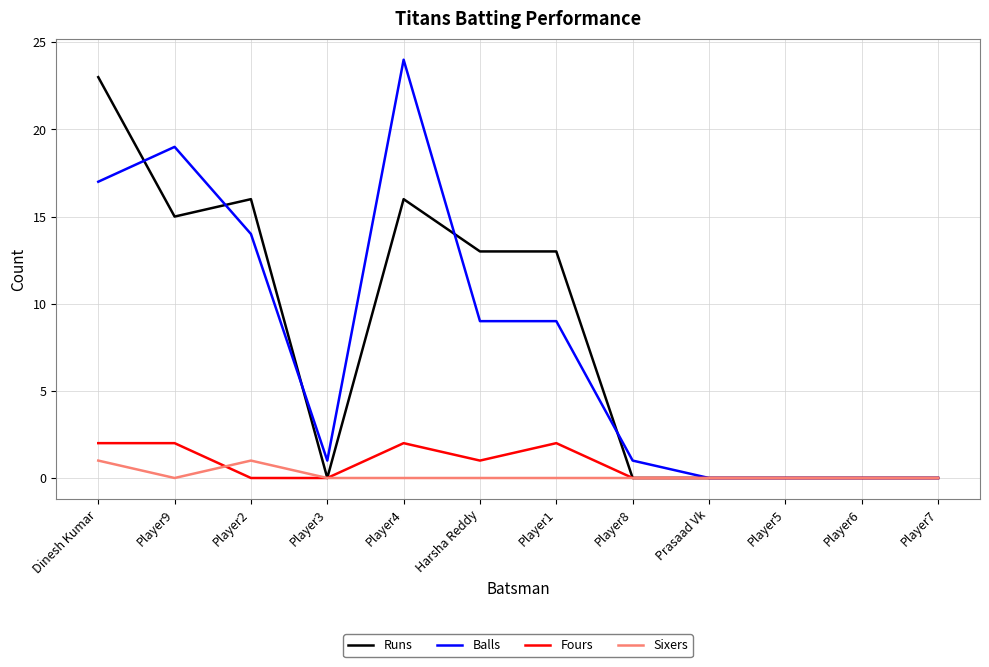

What is the sum of the Runs values at Player4 and Player3?

16